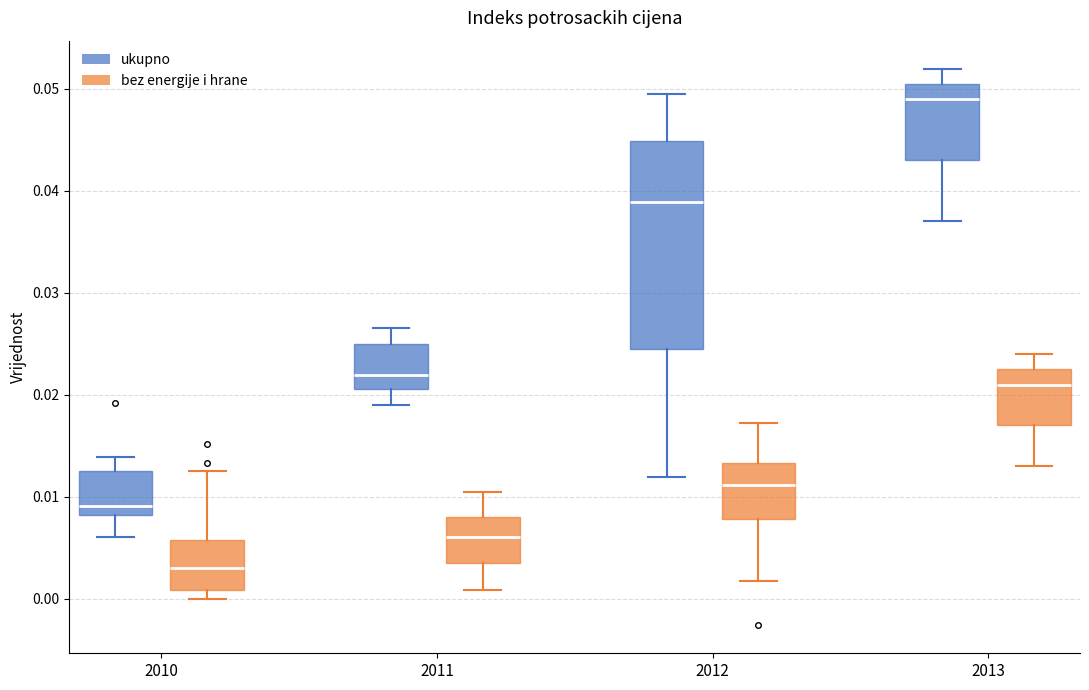

Which box is the tallest, from its lower edge to its upper edge?

2012 (ukupno)